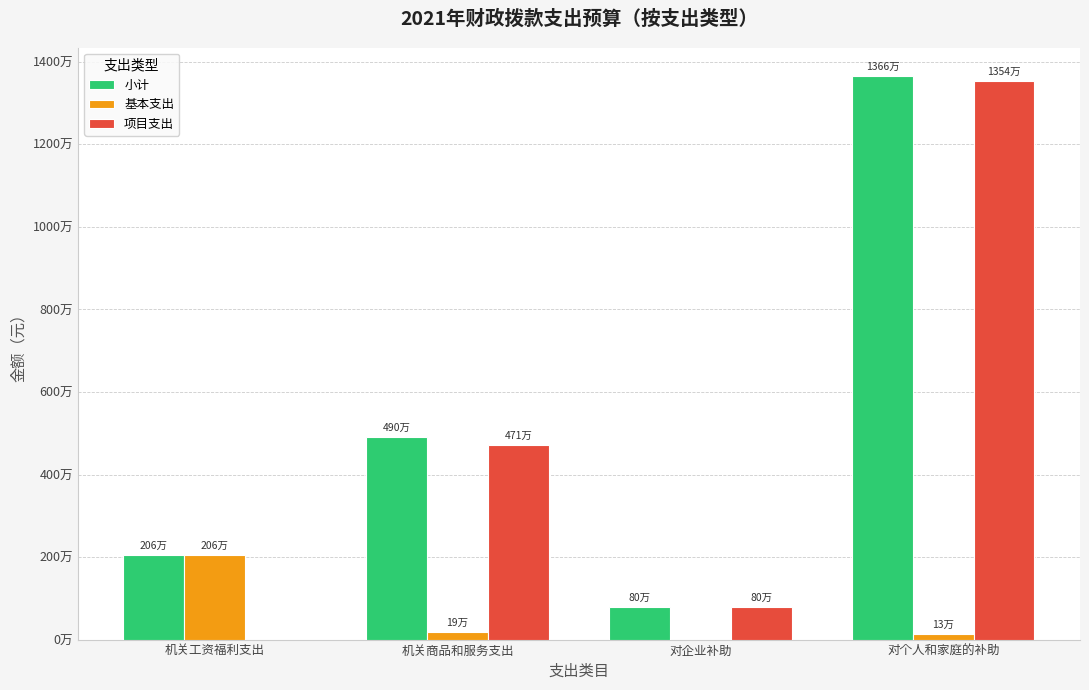

Between 机关工资福利支出 and 机关商品和服务支出, which series saw the biggest shift?

项目支出